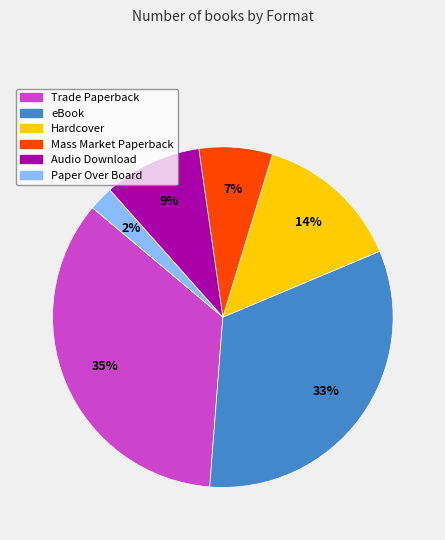

Count the number of slices in the pie.

6